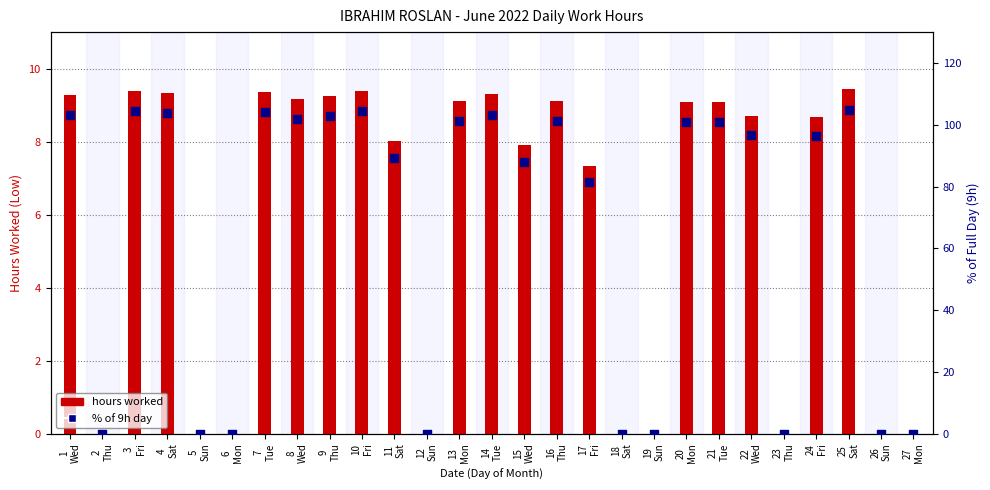

What is the total value across all series at 13
Mon?

110.3